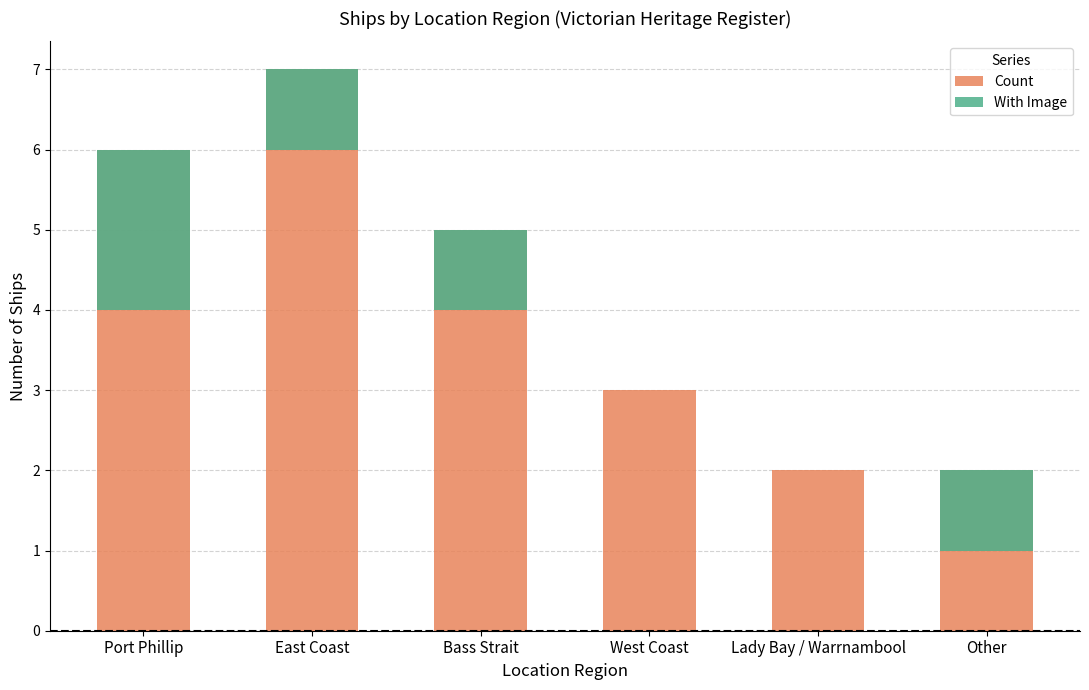

Where does the With Image series first go above 1?

Port Phillip